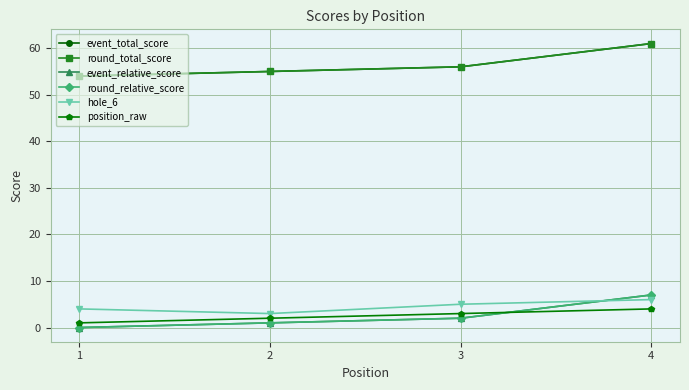

Reading left to right, what are all the values shown in this chart?

event_total_score: 54	55	56	61
round_total_score: 54	55	56	61
event_relative_score: 0	1	2	7
round_relative_score: 0	1	2	7
hole_6: 4	3	5	6
position_raw: 1	2	3	4